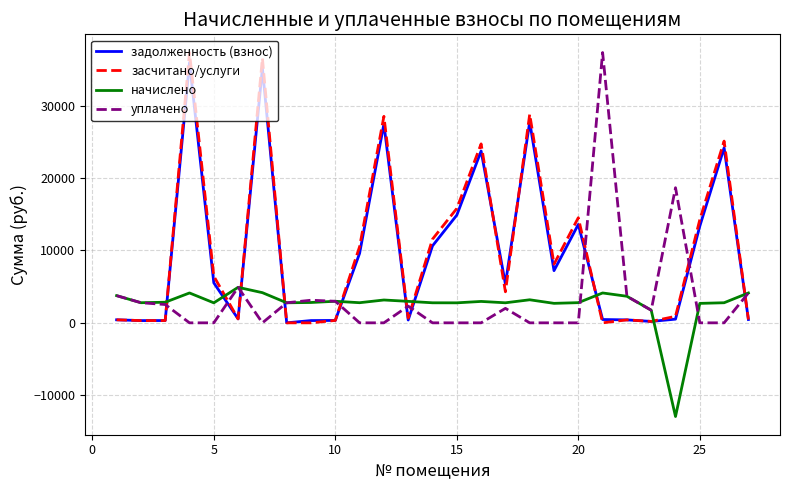

What is the minimum value shown in the chart?

-12937.5